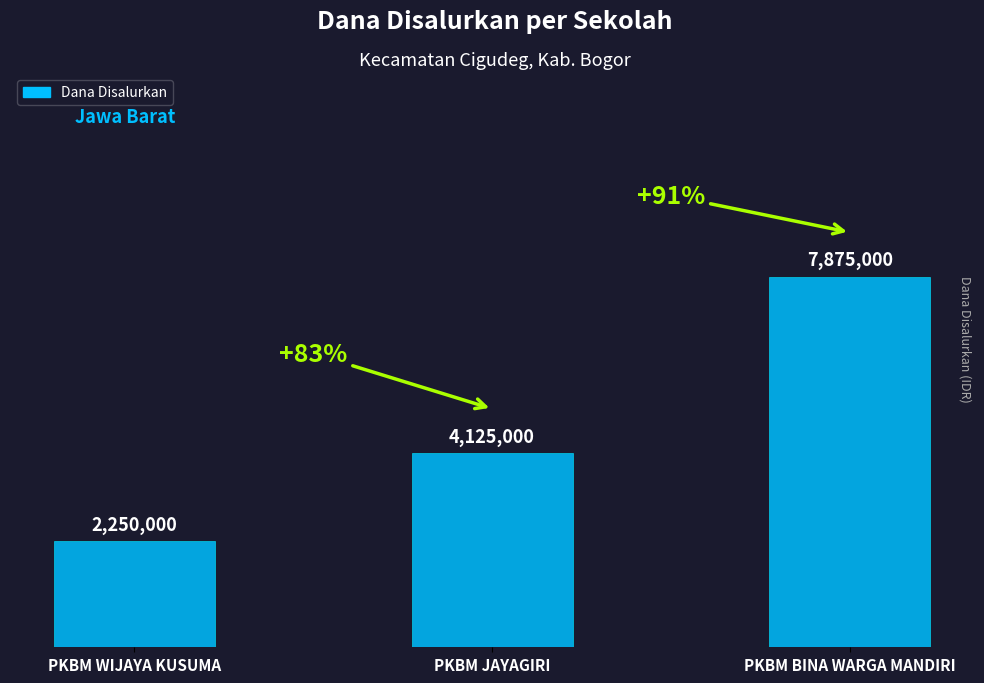

What is the ratio of the value at PKBM BINA WARGA MANDIRI to the value at PKBM WIJAYA KUSUMA?

3.5